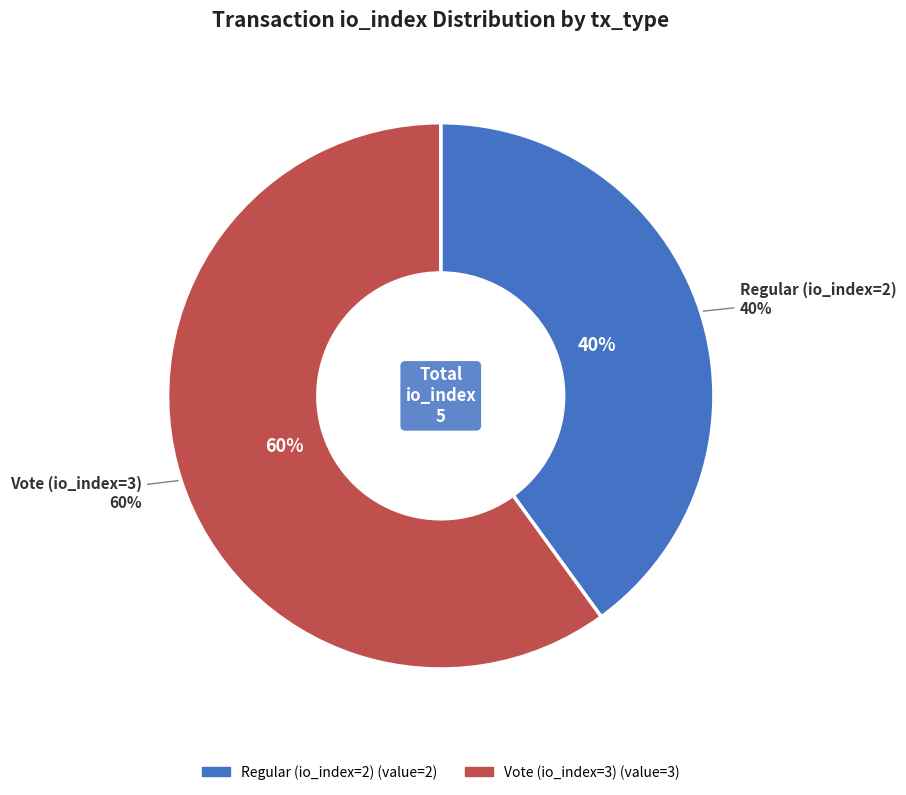

What is the change in value from Regular (io_index=2) to Vote (io_index=3)?

+1